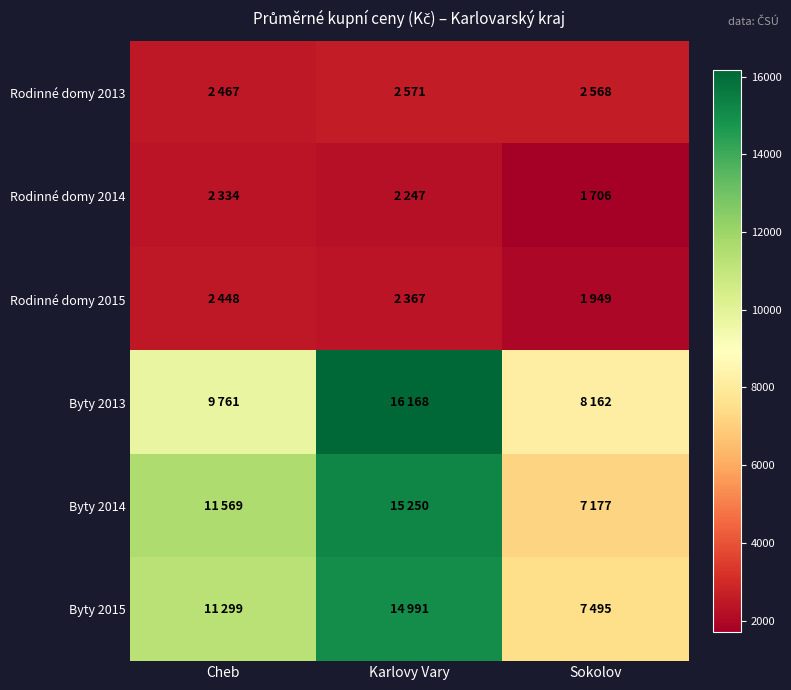

How many distinct data groups are displayed?

6